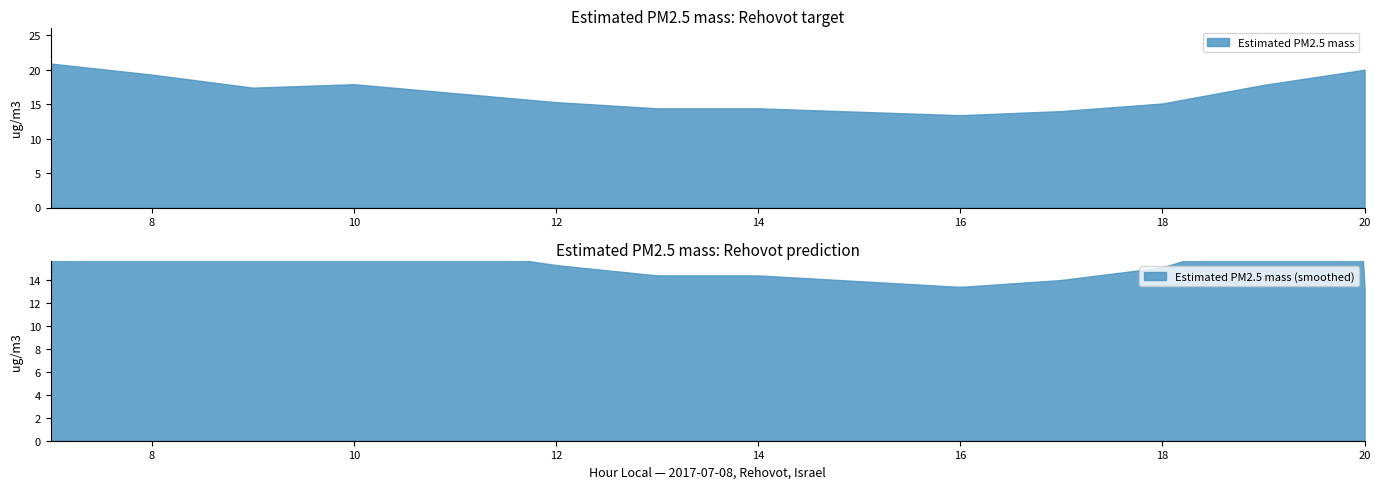

How many values are below 16?

7